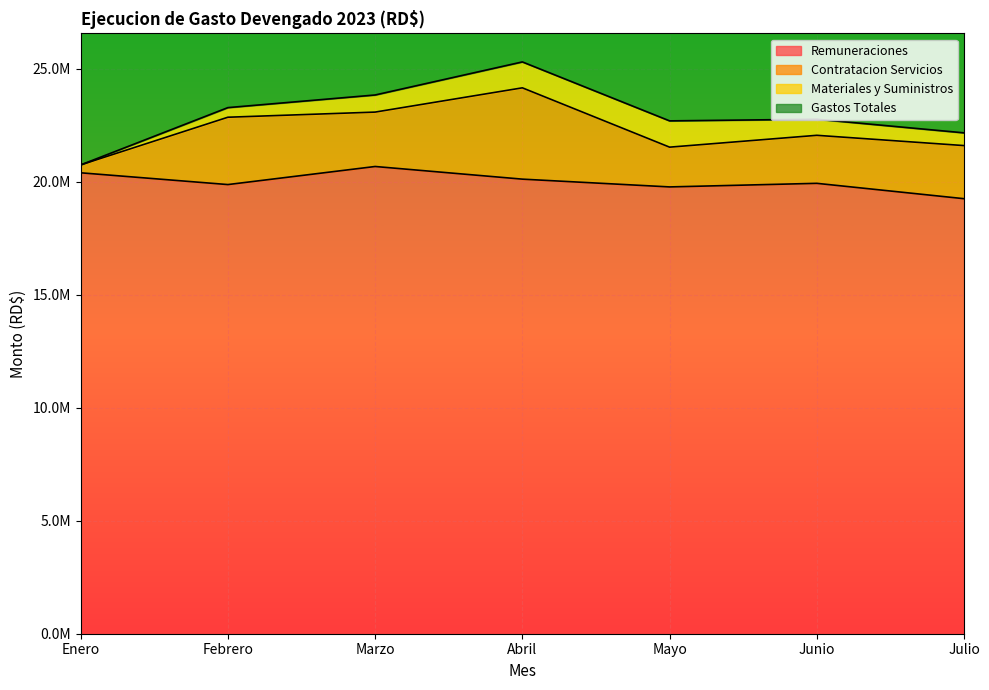

The Remuneraciones series shows 19777802.3 at Mayo. True or false?

True